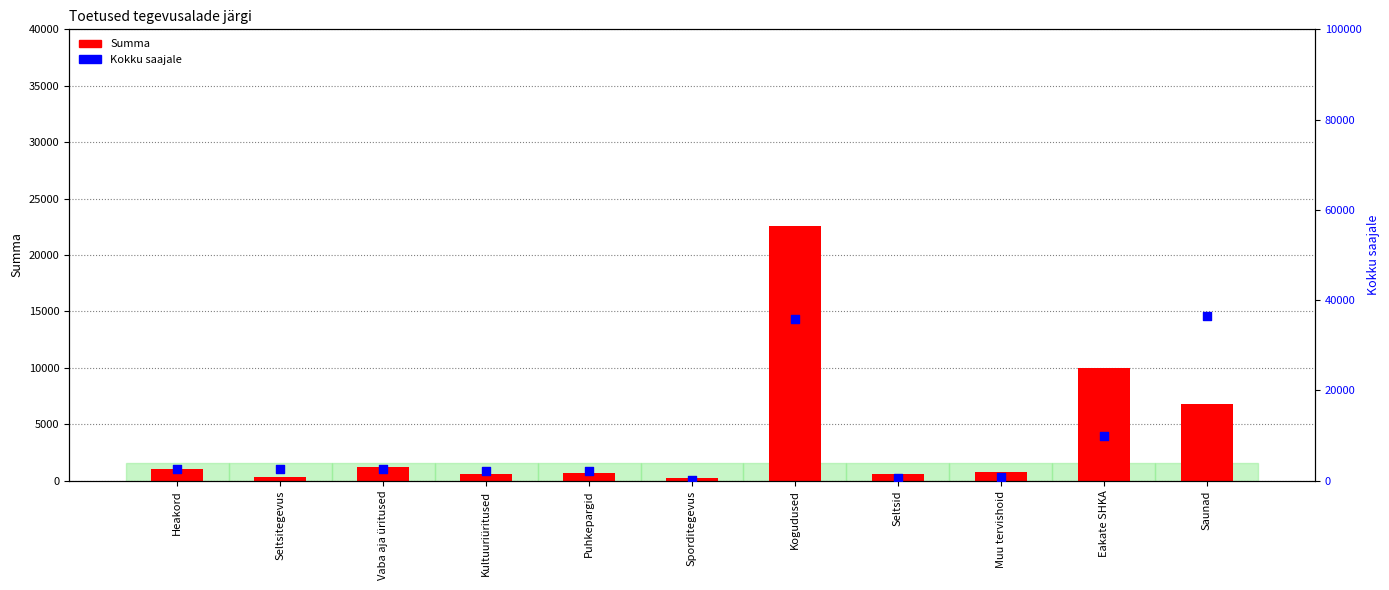

Is the value of Summa at Heakord greater than the value of Kokku saajale at Muu tervishoid?

Yes